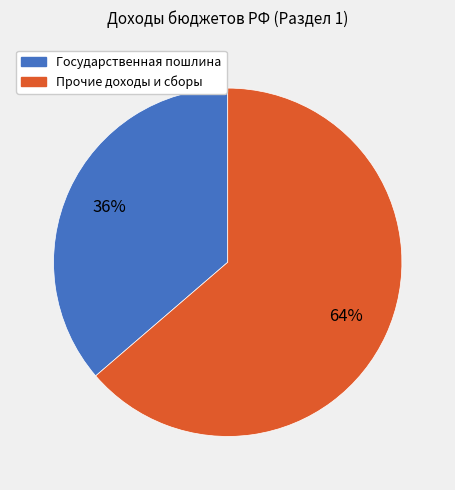

Does any single category account for the majority?

Yes